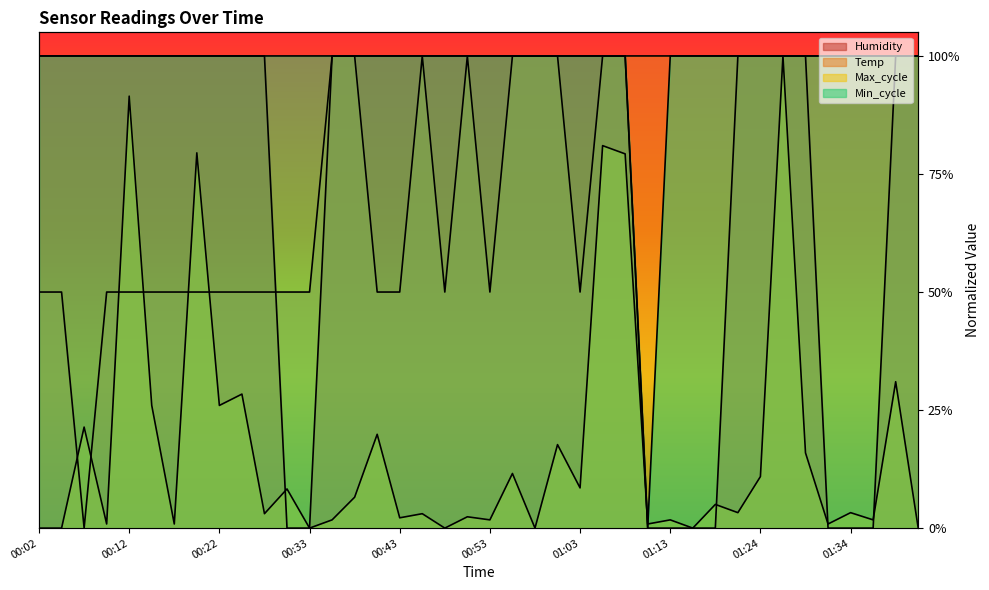

What is the difference between the Temp values at 00:07 and 01:24?

1.0